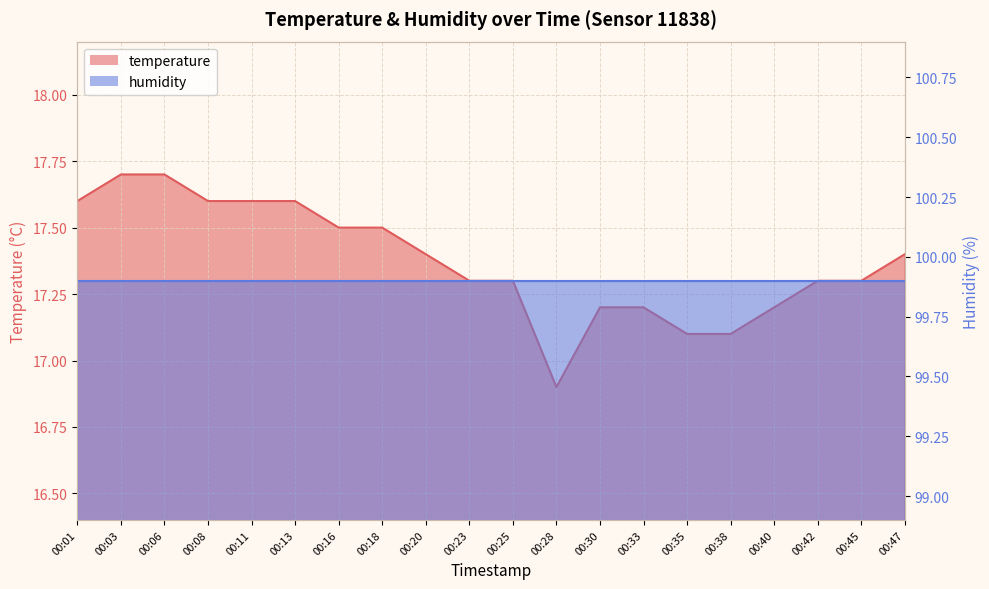

Approximately how many times larger is the value at 00:35 compared to 00:20?

1.0